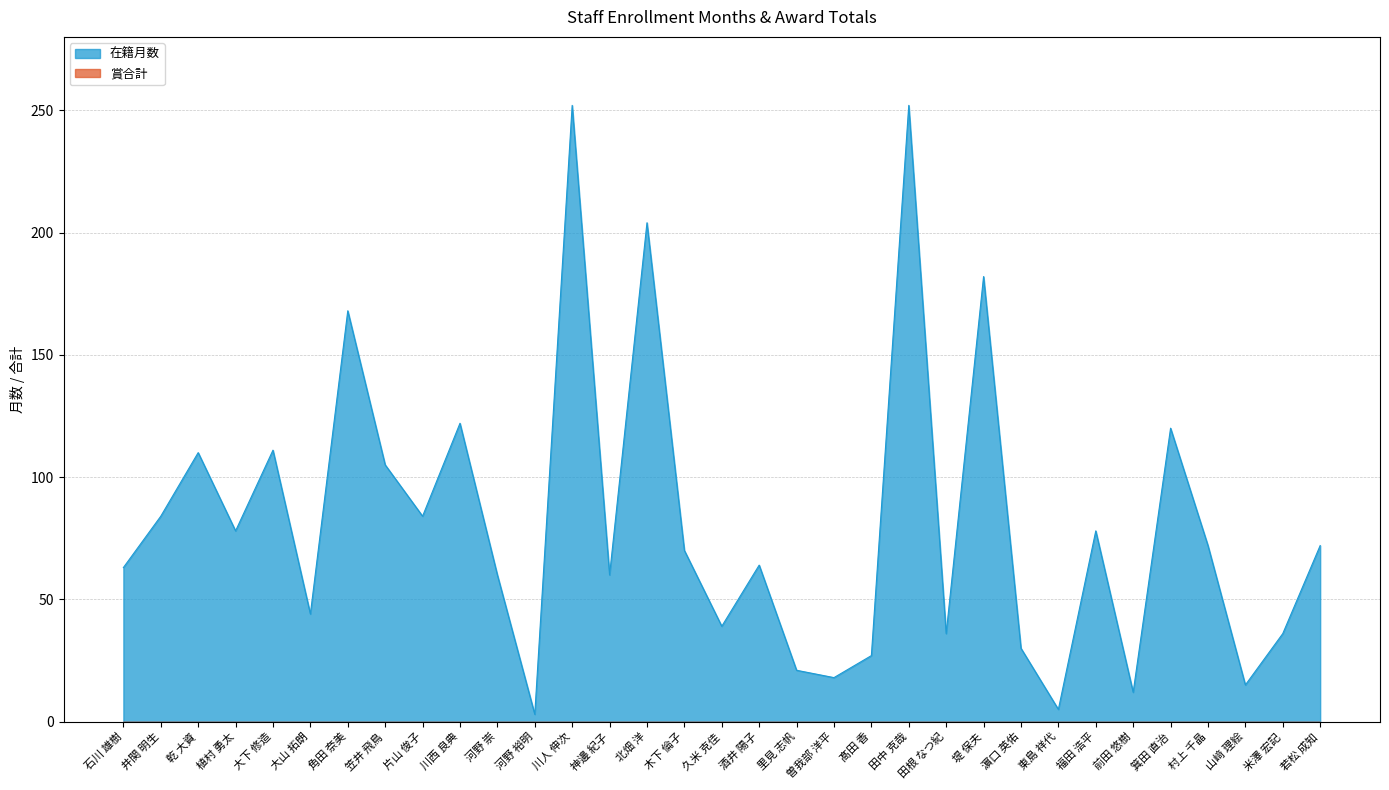

What is the ratio of the value at 河野 崇 to the value at 久米 克佳?

1.5